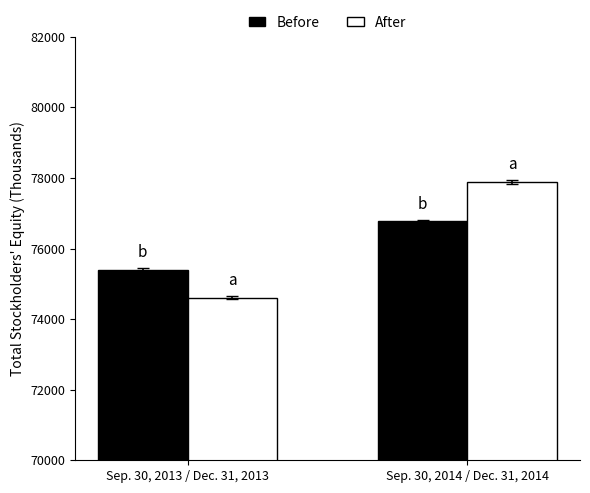

Which series has the largest range (max minus min)?

After